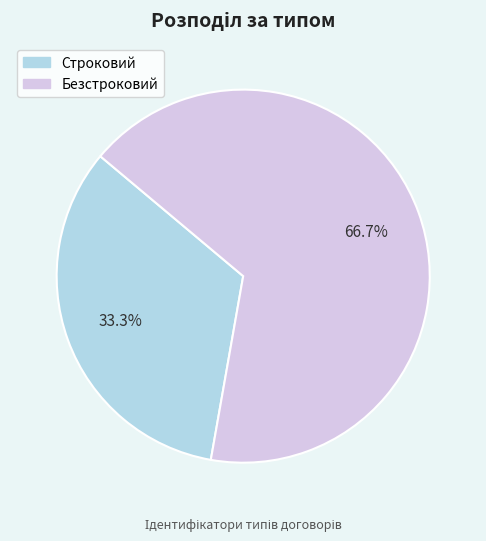

Count the number of slices in the pie.

2